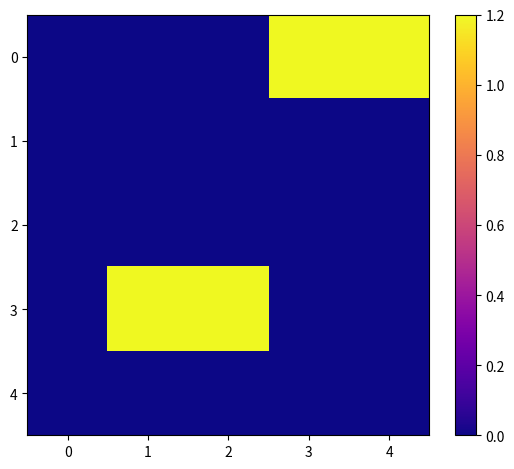

Between 1 and 3, which is larger?

3